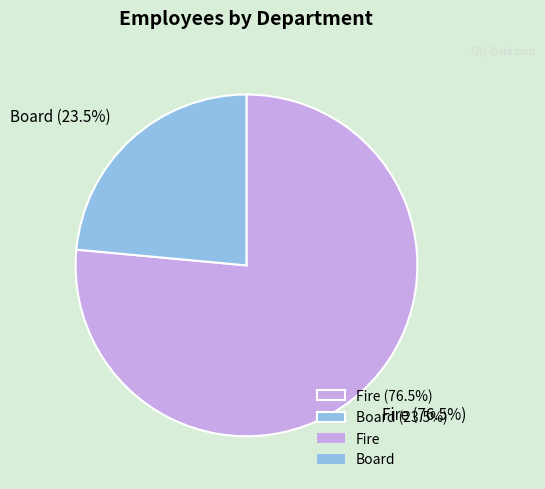

Rank the categories by value from highest to lowest.

Fire, Board